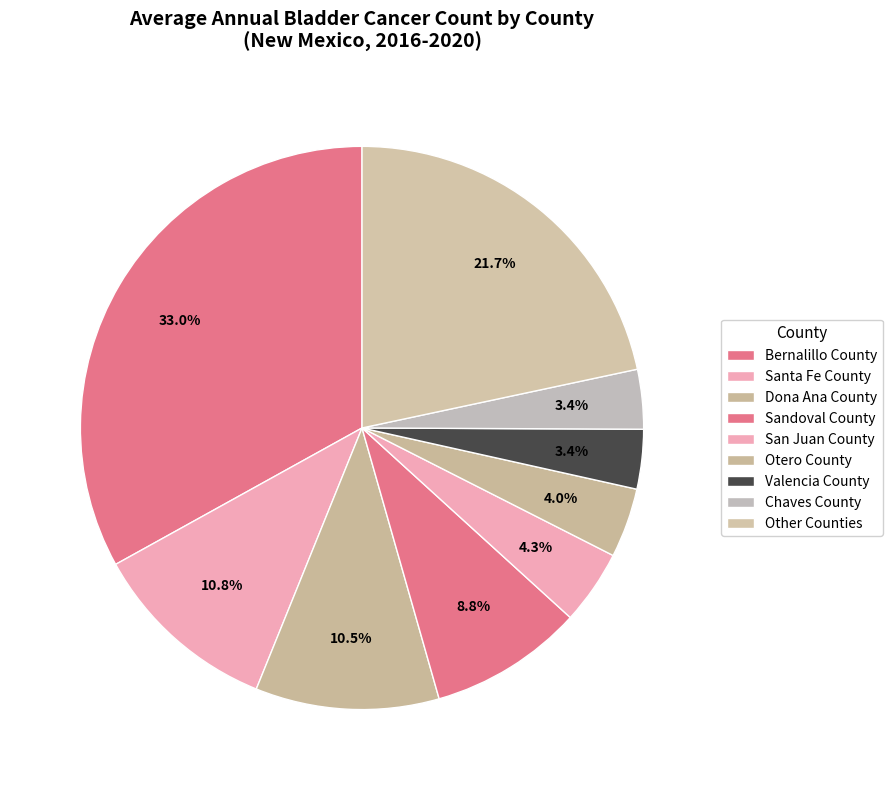

How many slices are in this pie chart?

9